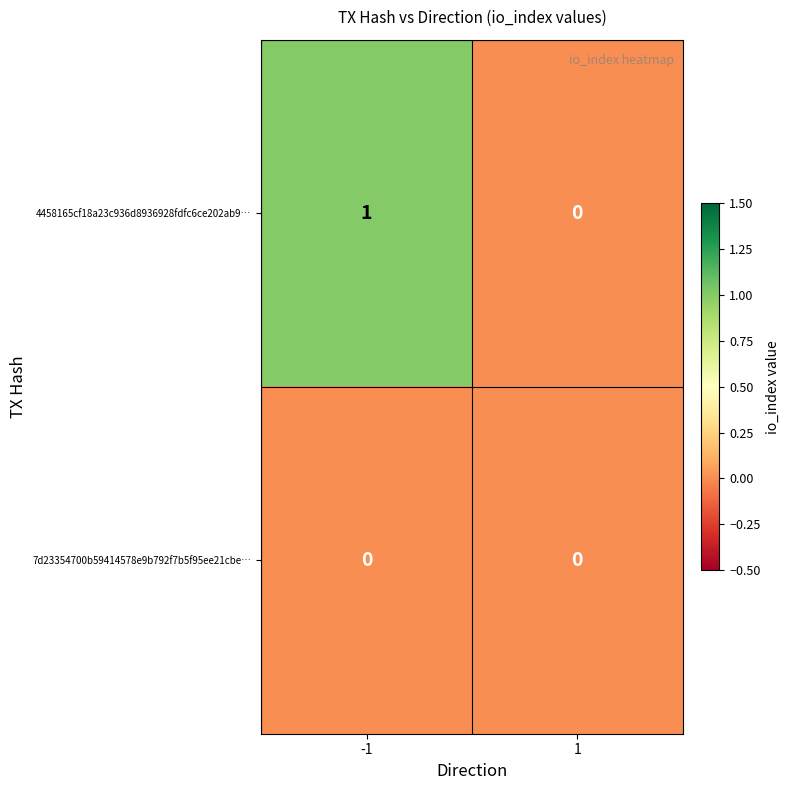

At -1, list the series in order from largest to smallest.

4458165cf18a23c936d8936928fdfc6ce202ab9…, 7d23354700b59414578e9b792f7b5f95ee21cbe…